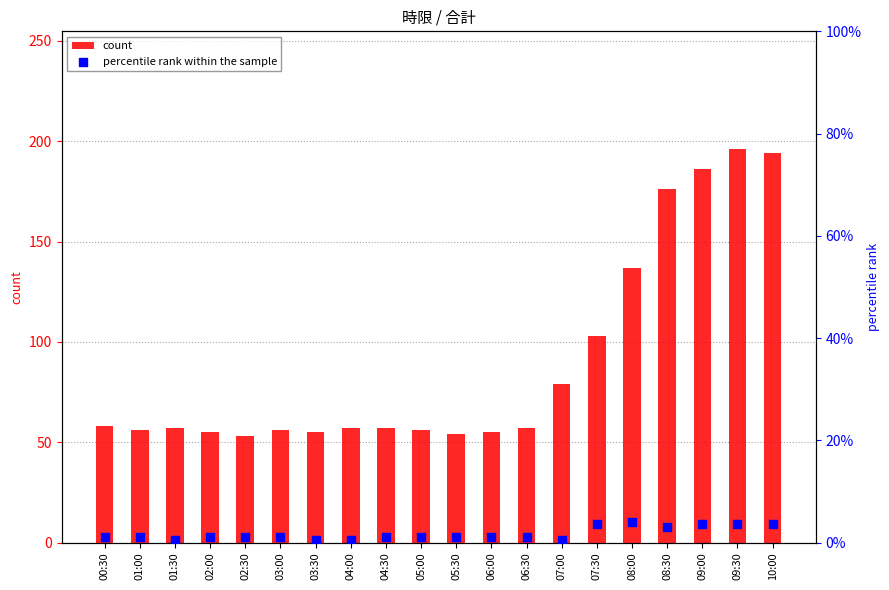

Which series contains the highest Y value?

count